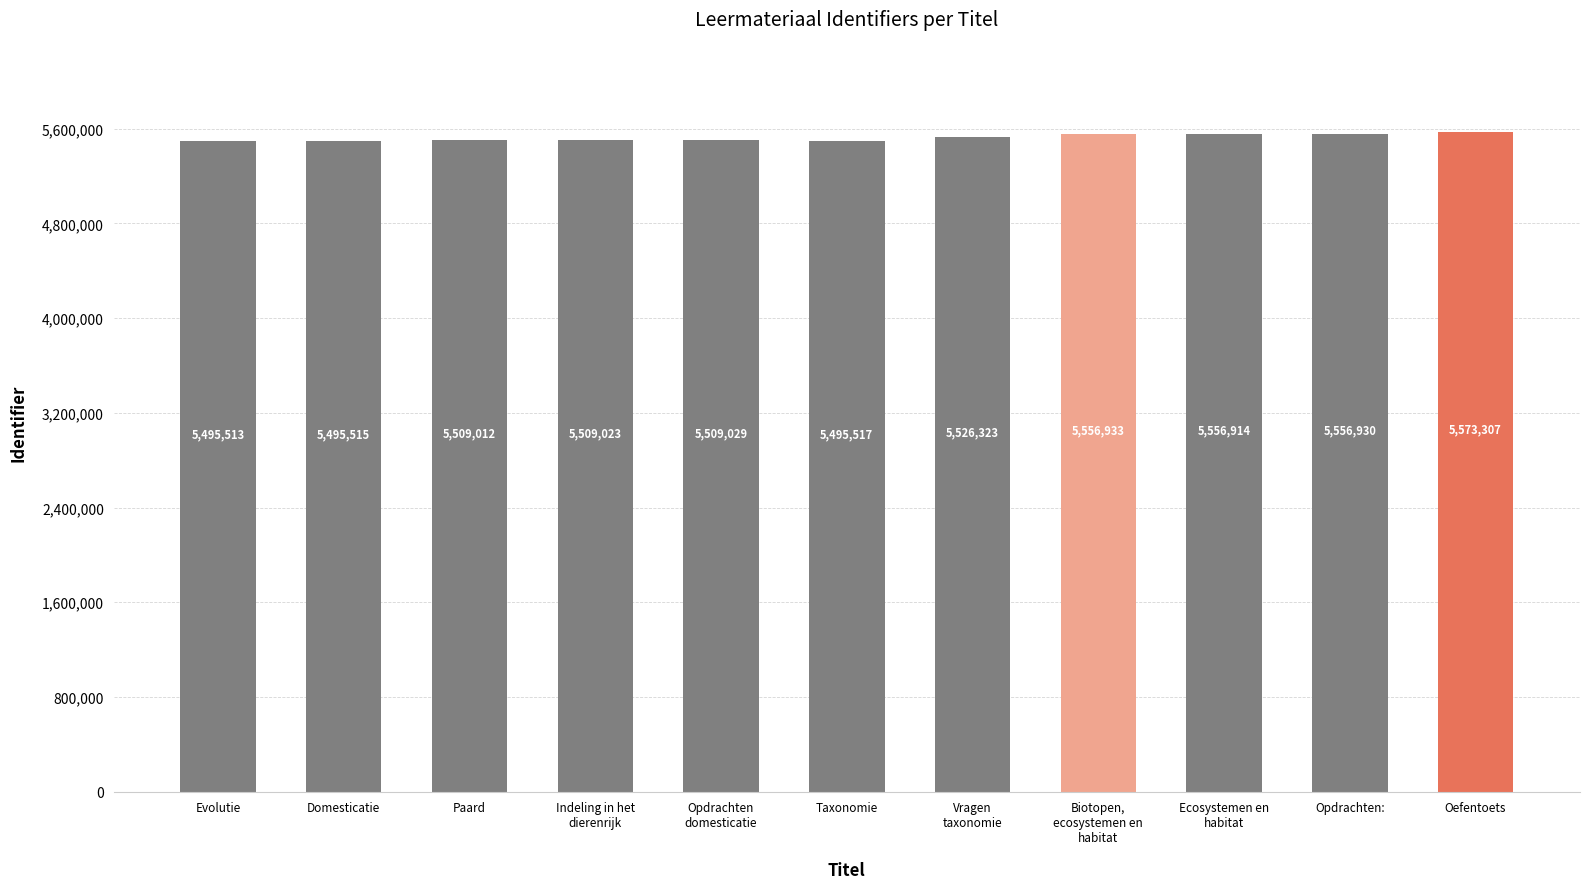

How many data points are less than 5509029?

5